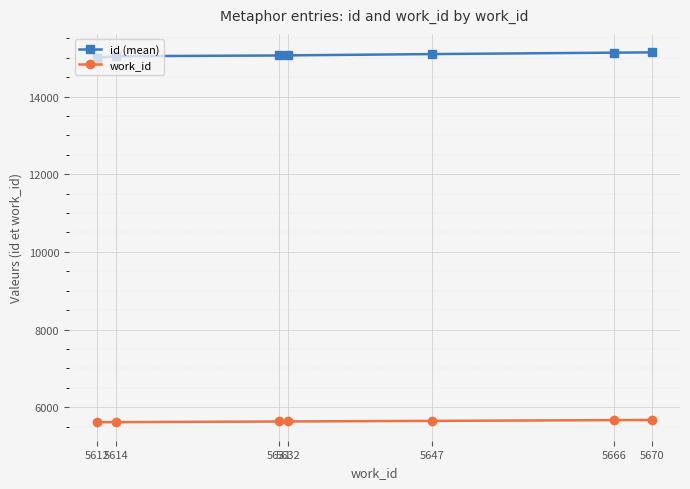

At how many categories does at least one series exceed 6918?

7